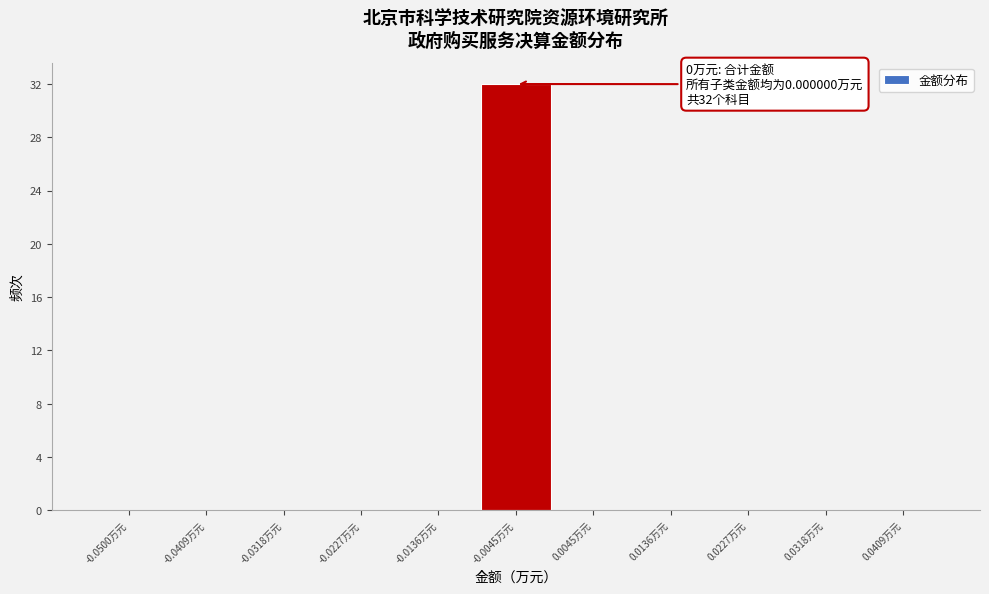

Reading right to left, list all the values displayed in this chart.

0.0409万元=0	0.0318万元=0	0.0227万元=0	0.0136万元=0	0.0045万元=0	-0.0045万元=32	-0.0136万元=0	-0.0227万元=0	-0.0318万元=0	-0.0409万元=0	-0.0500万元=0